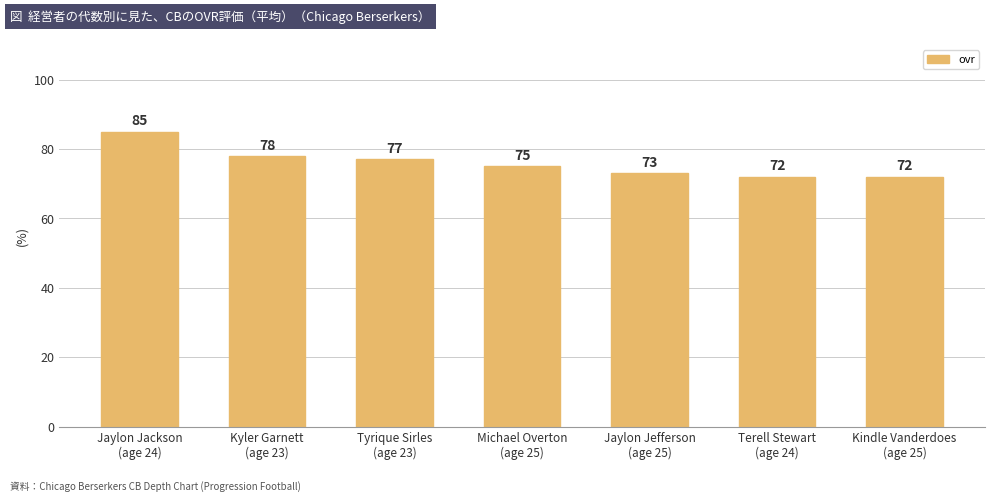

What is the minimum value shown in the chart?

72